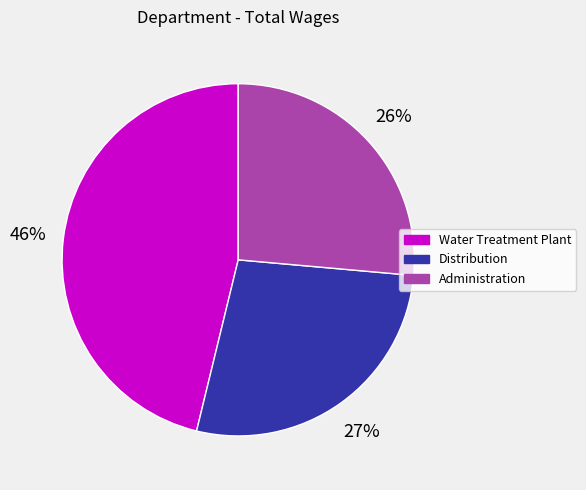

What is the ratio of the value at Administration to the value at Water Treatment Plant?

0.6